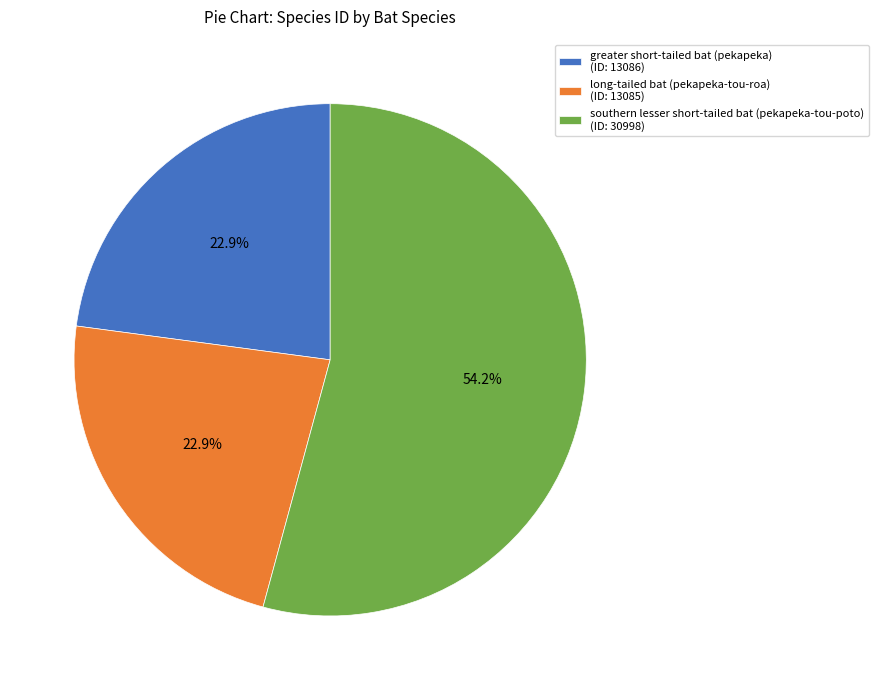

What is the ratio of the value at greater short-tailed bat (pekapeka) (ID: 13086) to the value at long-tailed bat (pekapeka-tou-roa) (ID: 13085)?

1.0